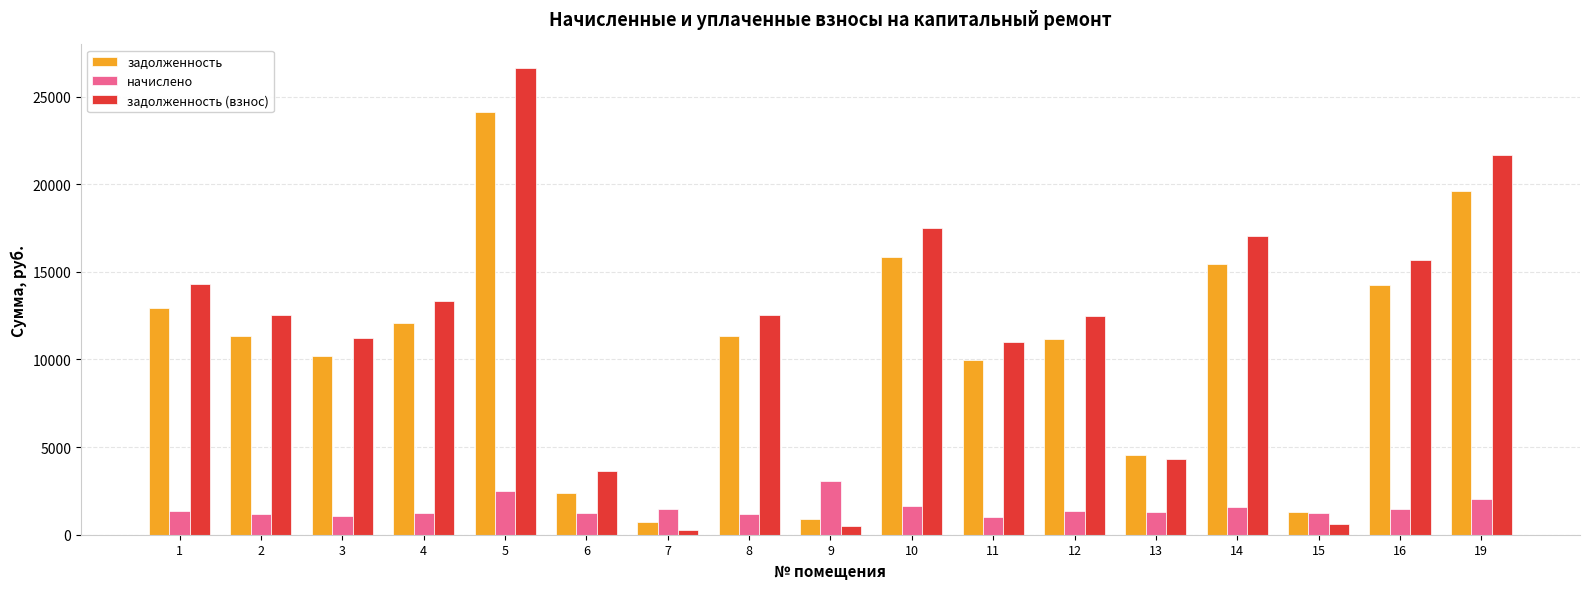

What is the difference between the задолженность (взнос) values at 15 and 5?

26030.2